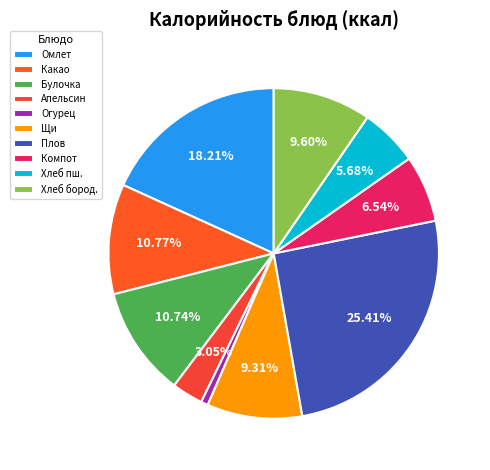

Which slice is the largest?

Плов